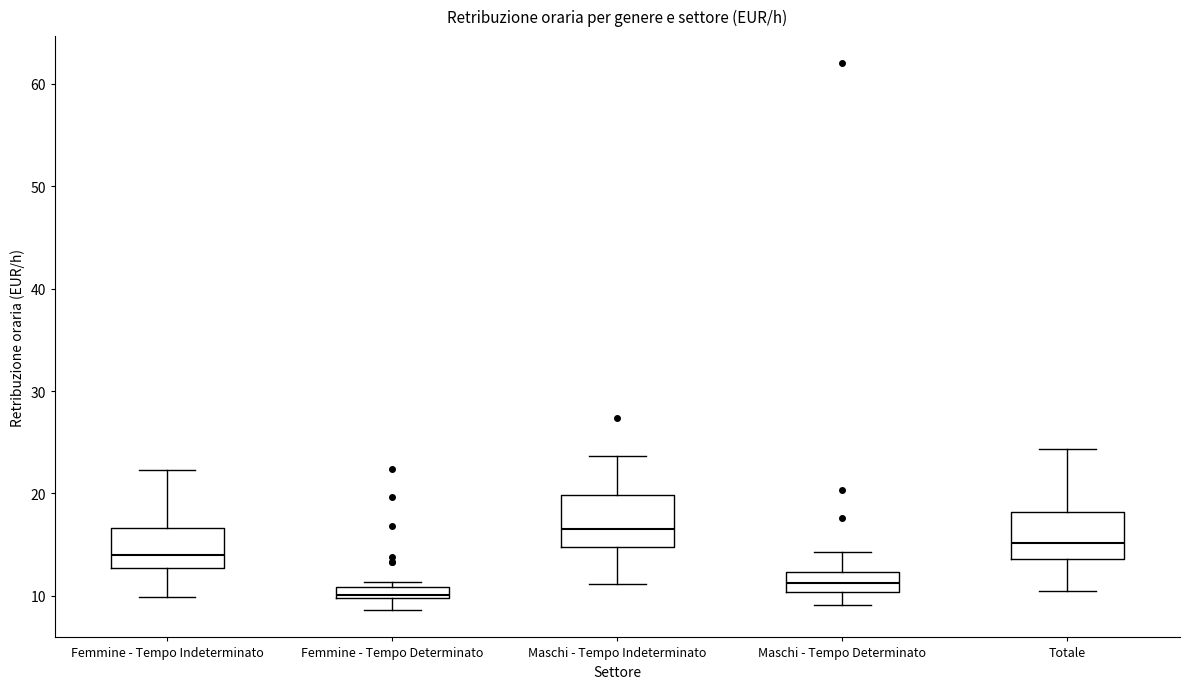

Where is the upper edge of the box for Femmine - Tempo Determinato on the y-axis? The values are not printed on the chart, so give them approximately, as read against the axis.

11